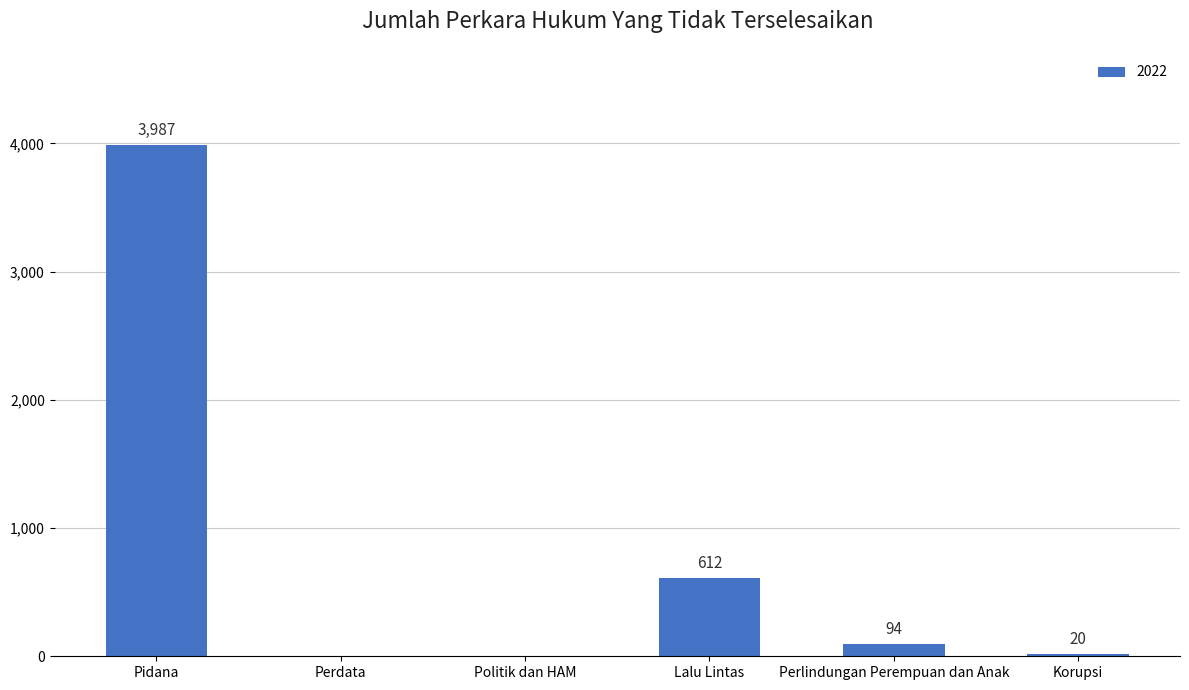

The value at Politik dan HAM is 0. True or false?

True